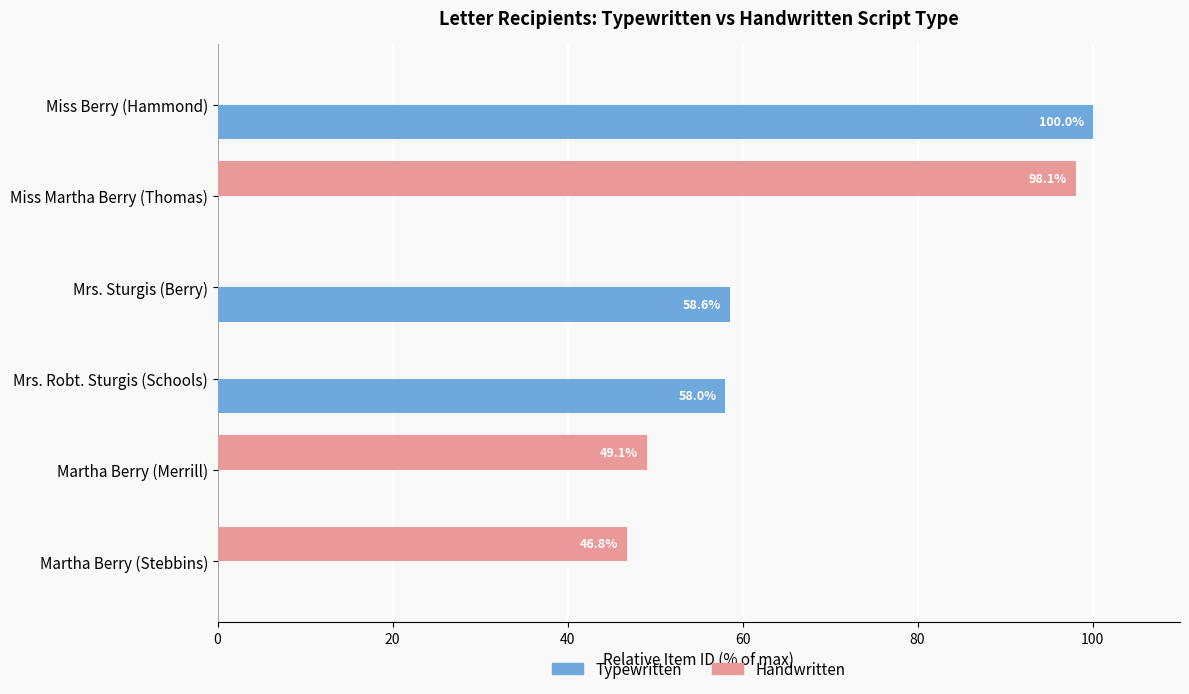

Count the number of categories in the chart.

6